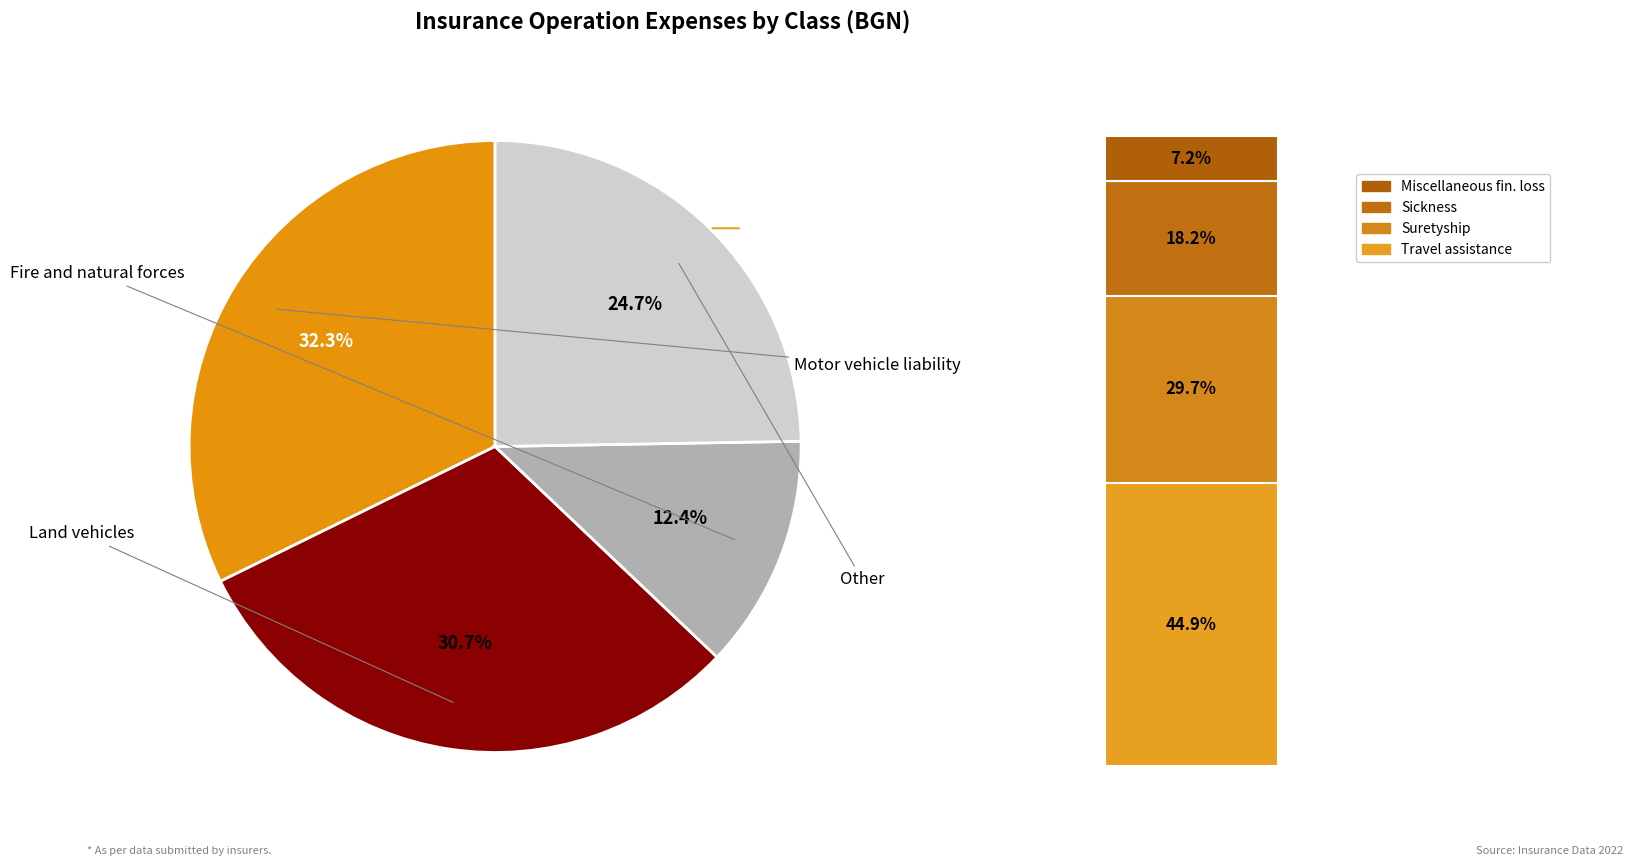

The Suretyship slice represents 4% of the pie. True or false?

True